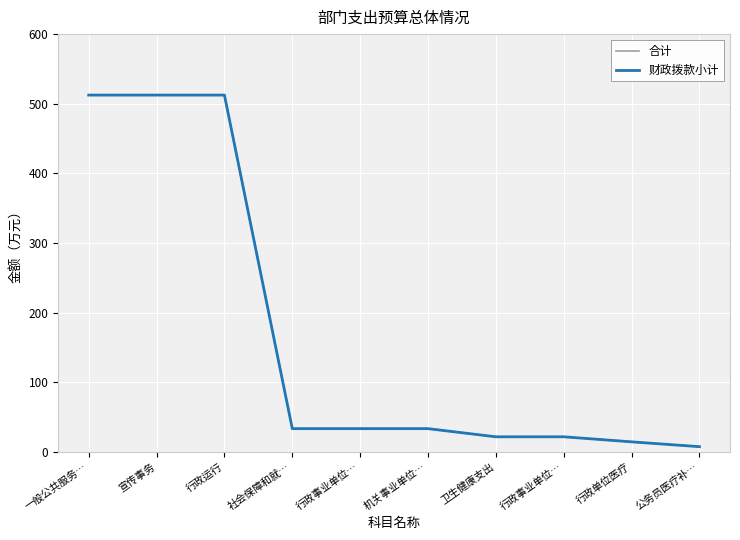

What are all the series names shown in the legend?

合计, 财政拨款小计